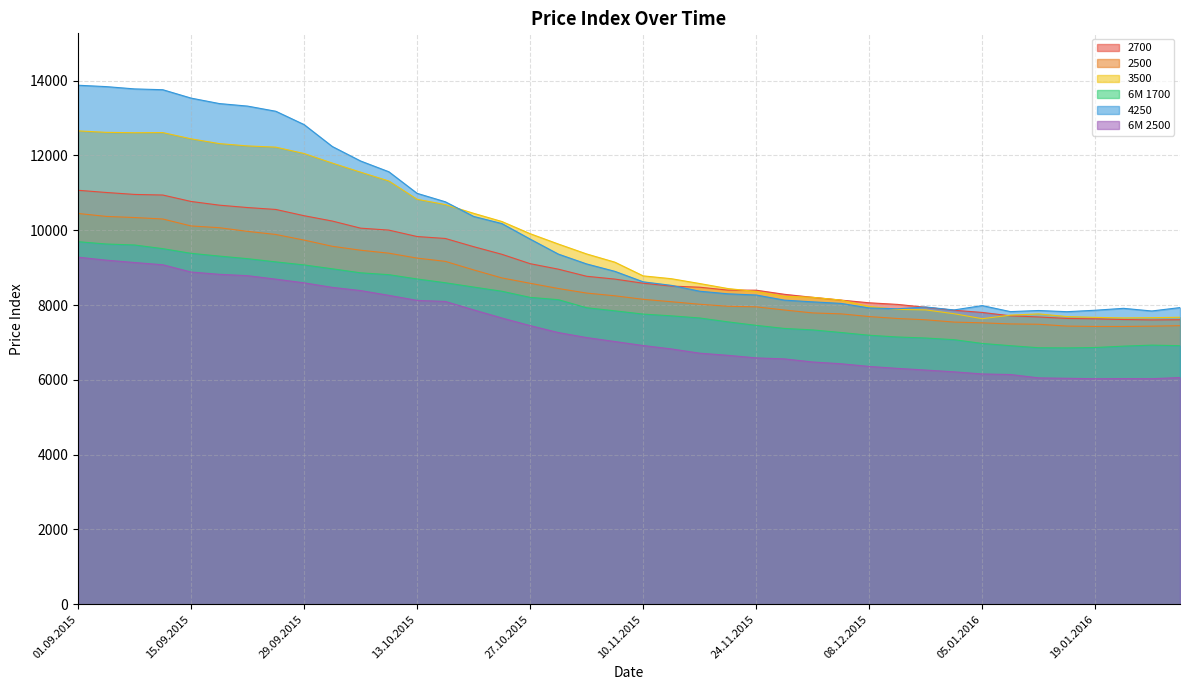

True or false: 6M 2500 and 2700 cross at least once.

False